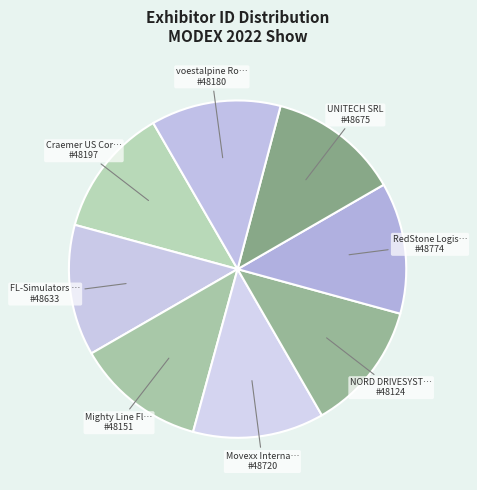

How many segments does this pie chart have?

8